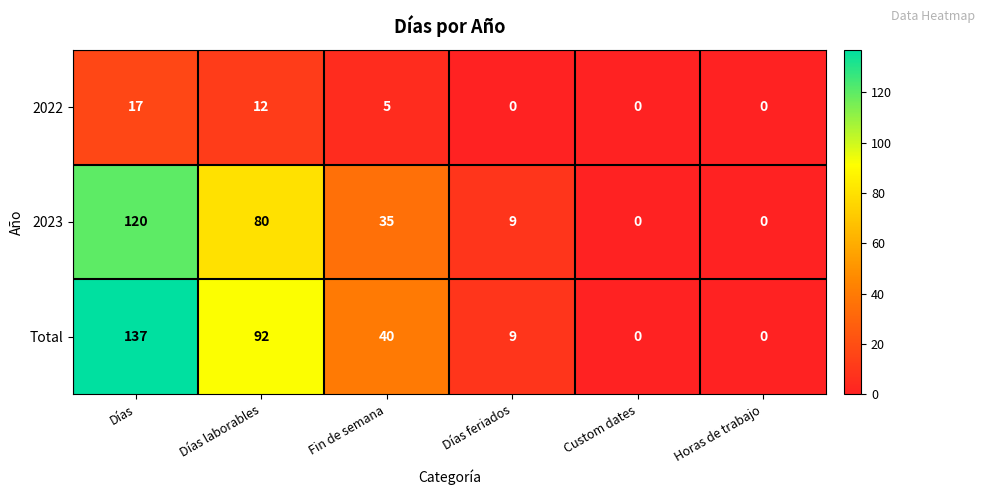

Rank the series at Fin de semana from highest to lowest value.

Total, 2023, 2022